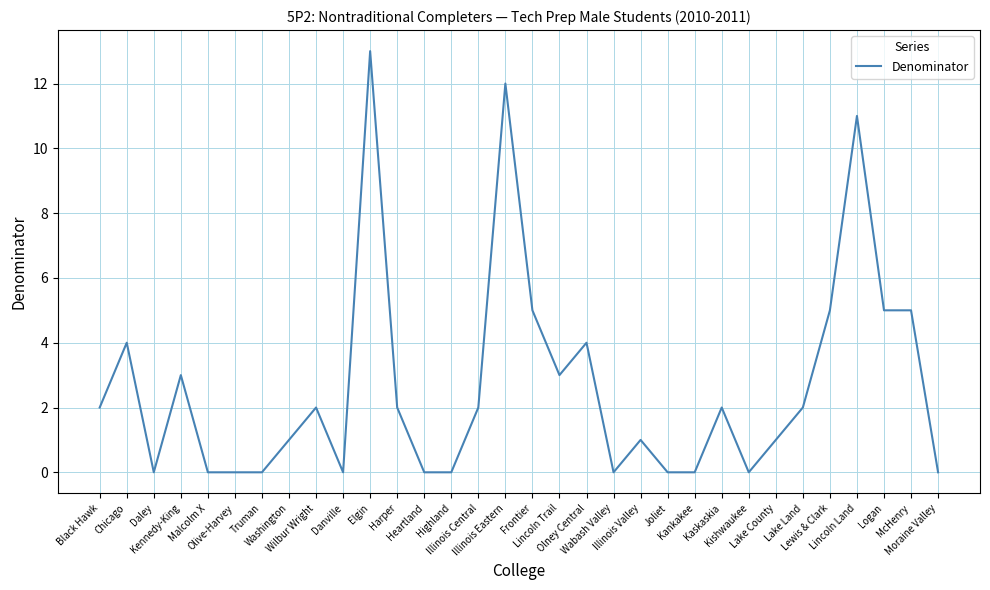

Does the chart display data point markers on the line(s)?

No